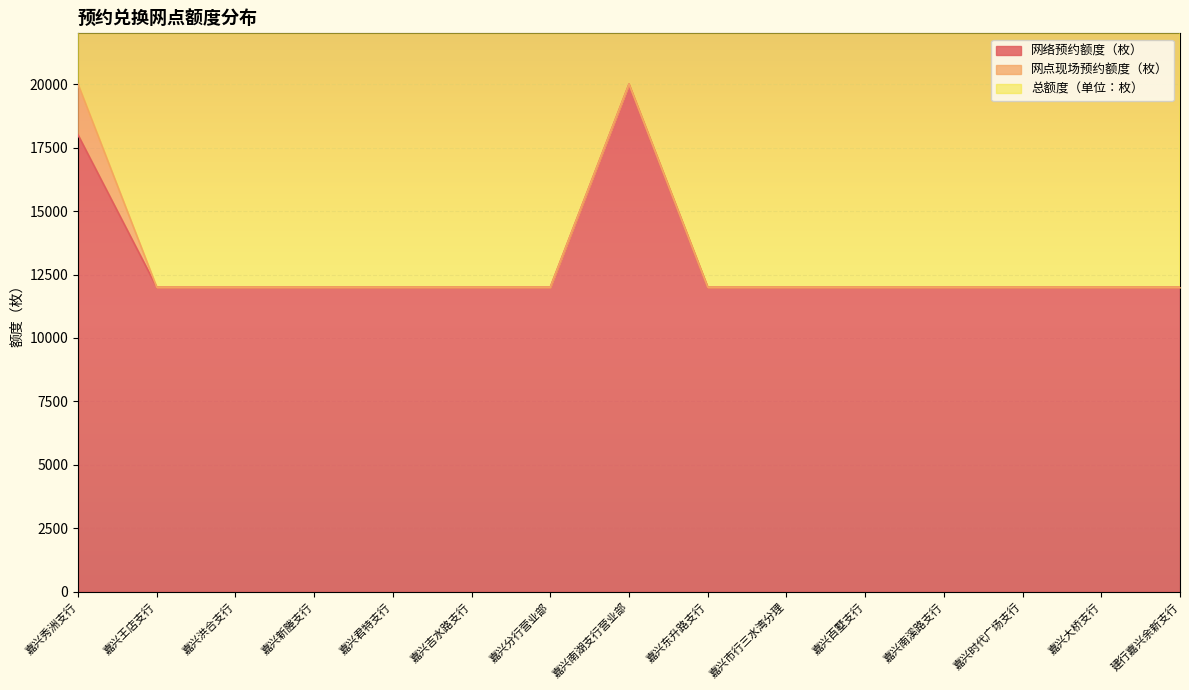

True or false: 网络预约额度（枚） has a value of 5798 at 嘉兴东升路支行.

False